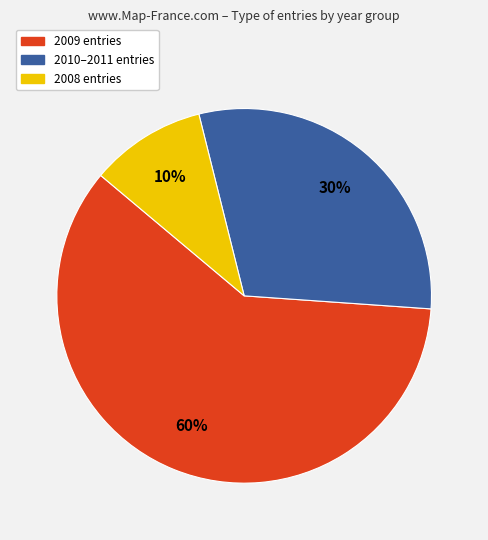

How many segments does this pie chart have?

3